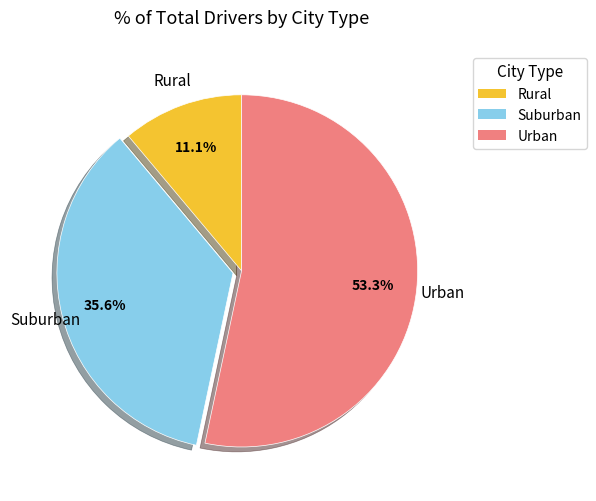

Is there a majority slice in this chart?

Yes